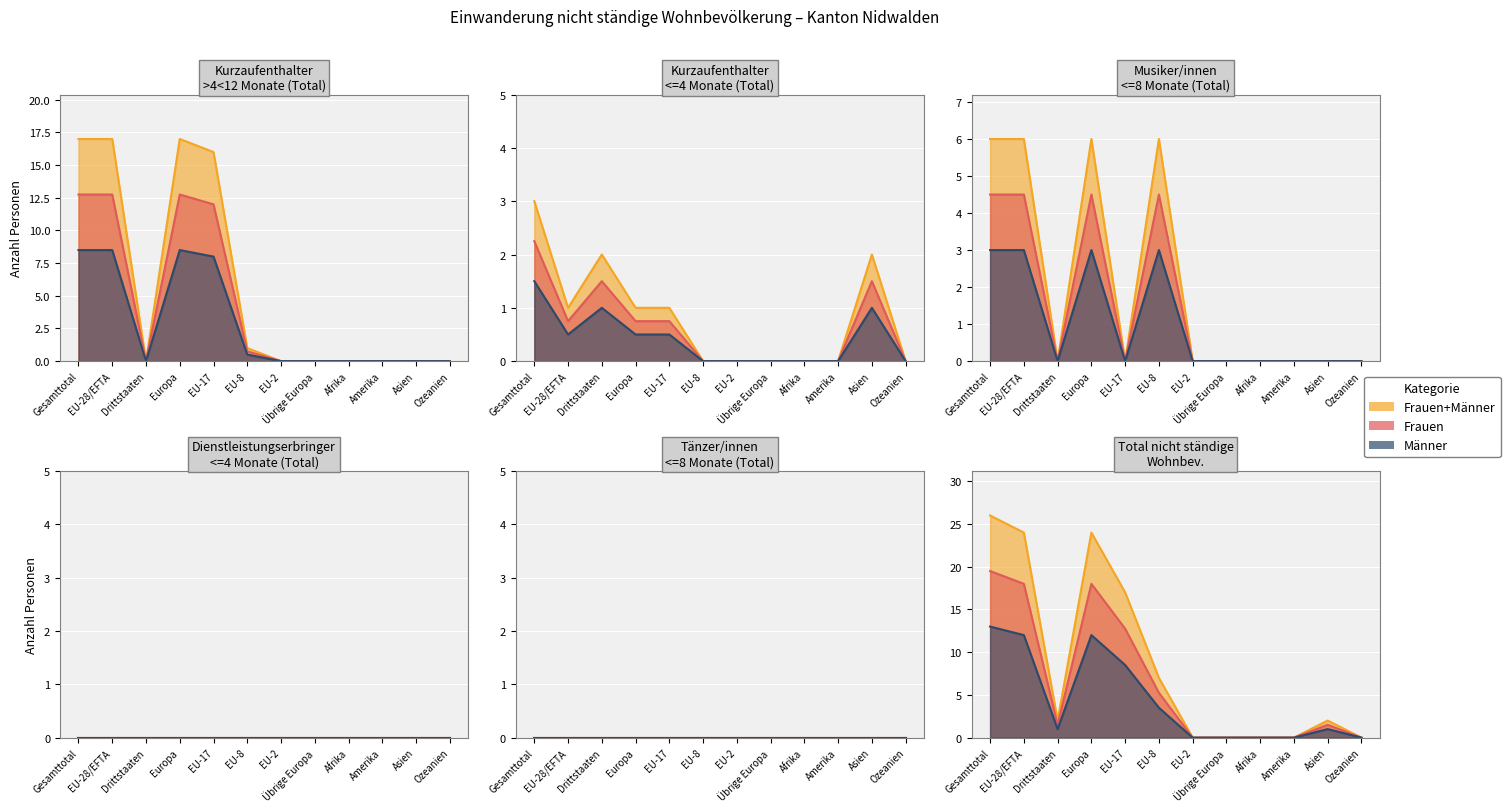

After their last crossing, which series has the higher values: Kurzaufenthalter >4<12 Monate (Total) or Kurzaufenthalter <=4 Monate (Total)?

Kurzaufenthalter >4<12 Monate (Total)